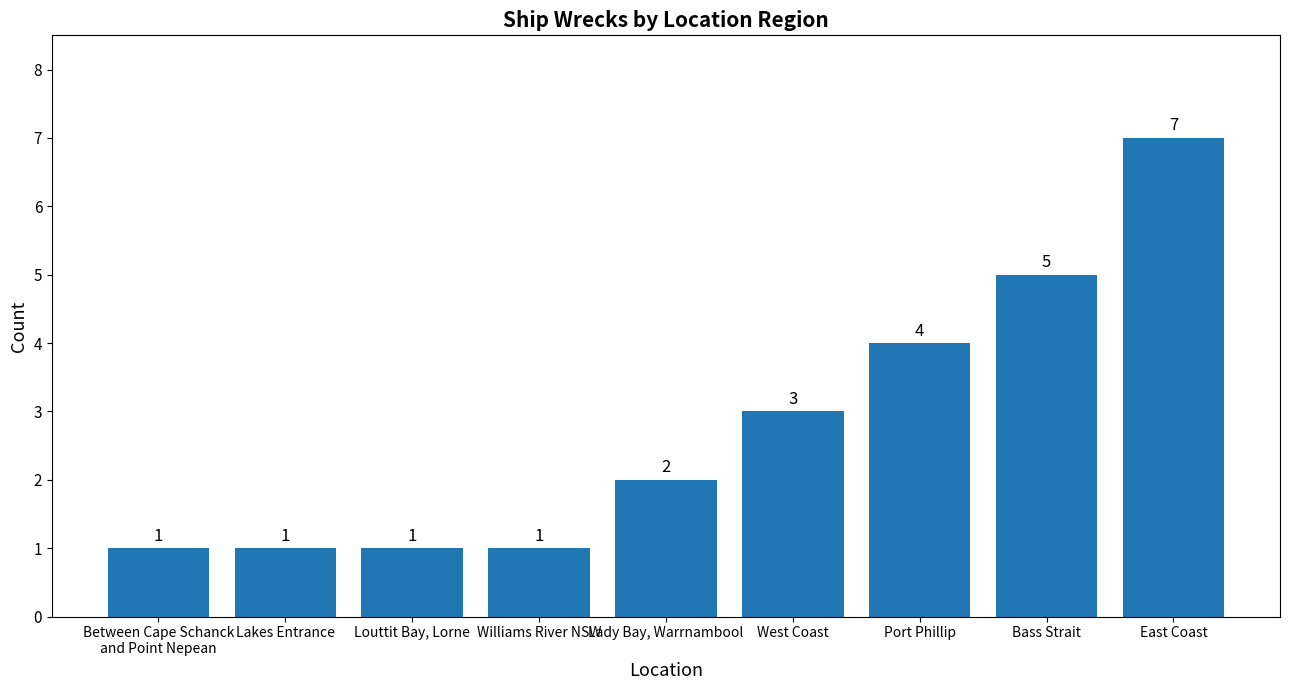

How many bars are there in total?

9